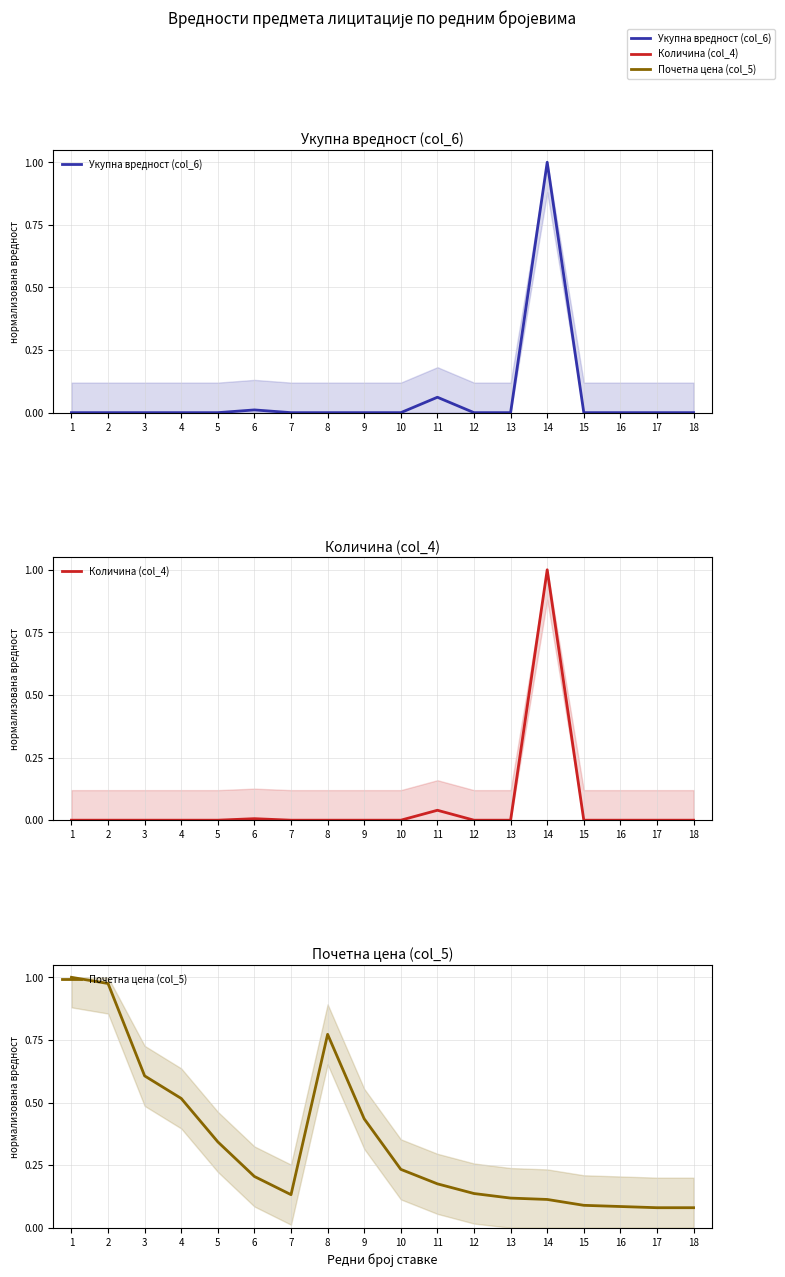

The Укупна вредност (col_6) series shows 0.7 at 14. True or false?

False